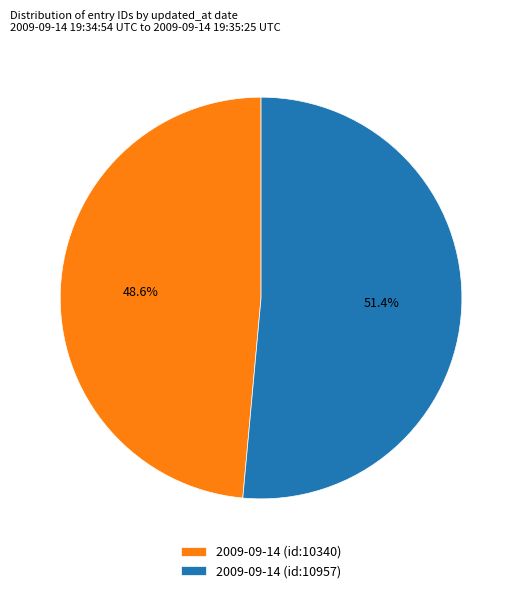

Do 2009-09-14 (id:10957) and 2009-09-14 (id:10340) together represent more than half of the pie?

Yes